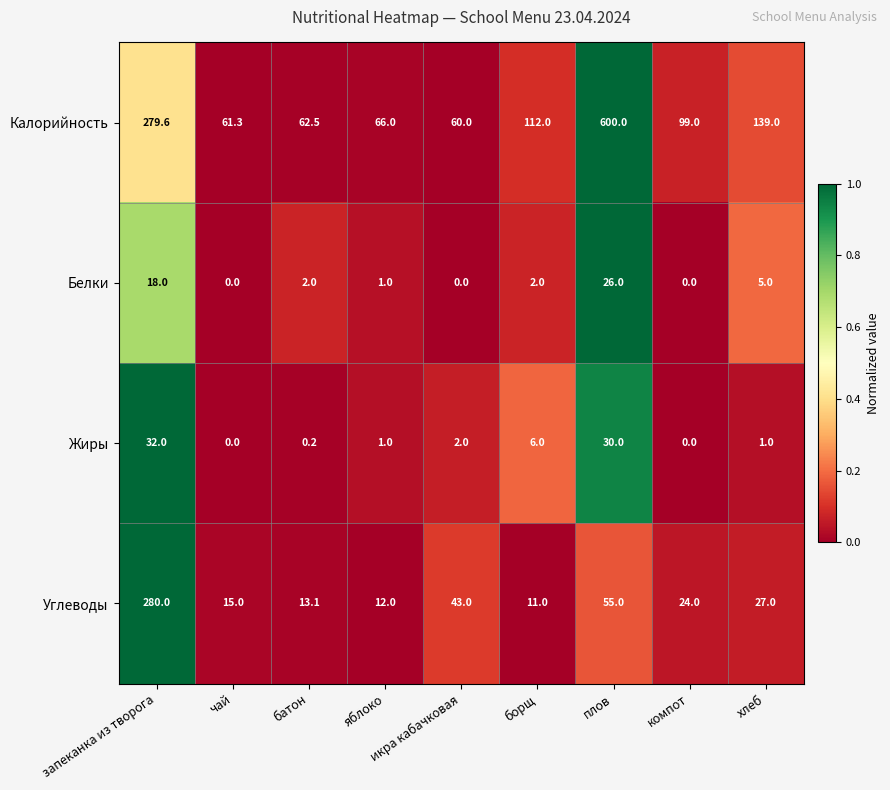

Between плов and хлеб, which series saw the biggest shift?

Калорийность